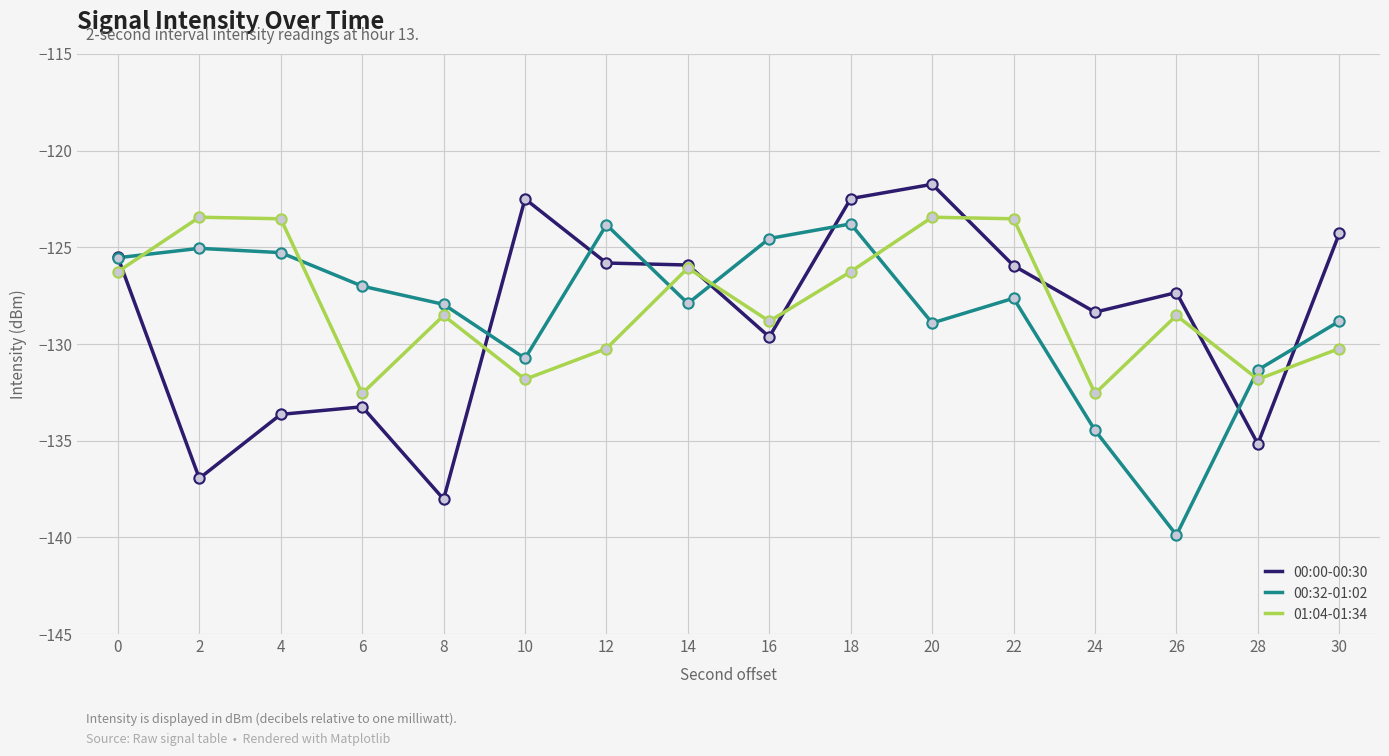

Which series has the largest total across all categories?

01:04-01:34